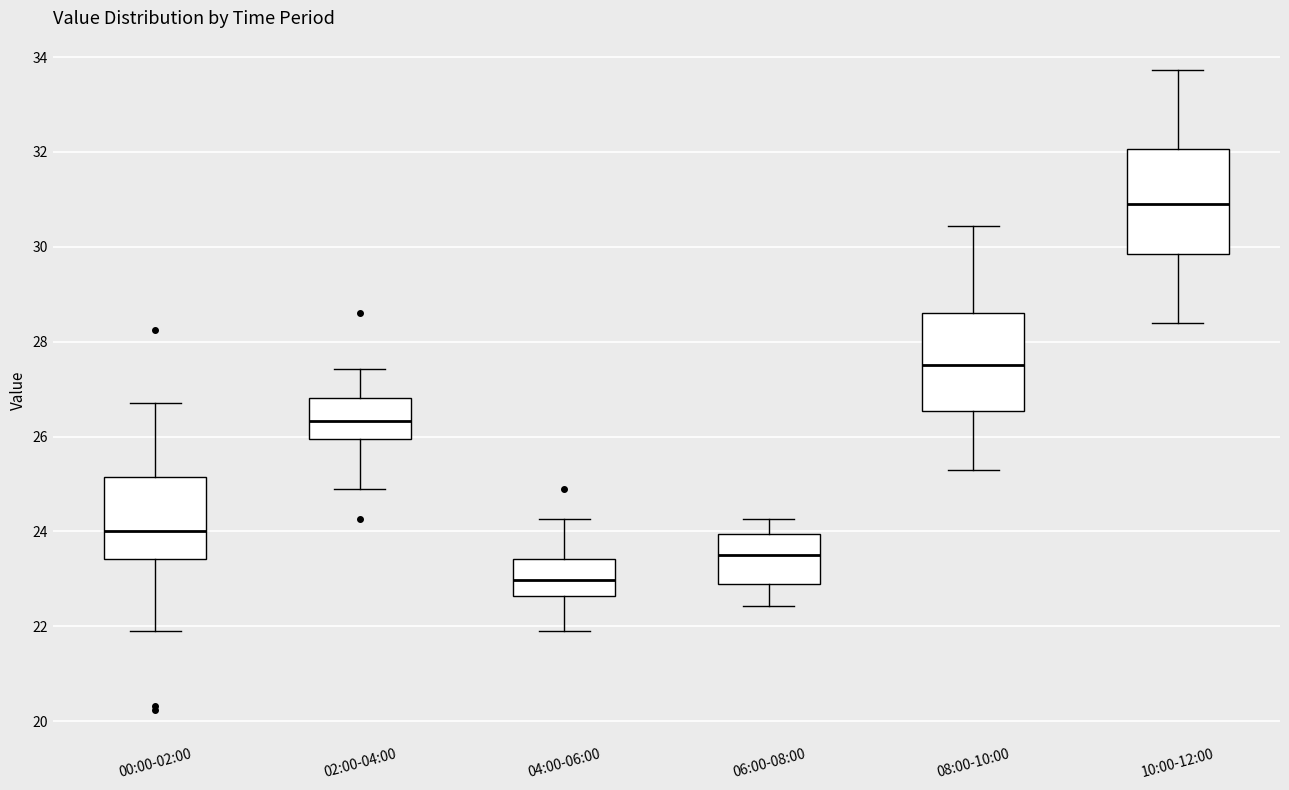

Reading left to right, transcribe this box plot: for each box, give where its median line is, the range the box spans, and where its two whiskers end, as read against the y-axis. The values are not printed on the chart, so give them approximately, as read against the axis.

00:00-02:00: median 24.0, box 23.4 to 25.2, whiskers 22.0 to 26.8
02:00-04:00: median 26.4, box 26.0 to 26.8, whiskers 25.0 to 27.4
04:00-06:00: median 23.0, box 22.6 to 23.4, whiskers 22.0 to 24.2
06:00-08:00: median 23.6, box 23.0 to 24.0, whiskers 22.4 to 24.2
08:00-10:00: median 27.6, box 26.6 to 28.6, whiskers 25.4 to 30.4
10:00-12:00: median 31.0, box 29.8 to 32.0, whiskers 28.4 to 33.8